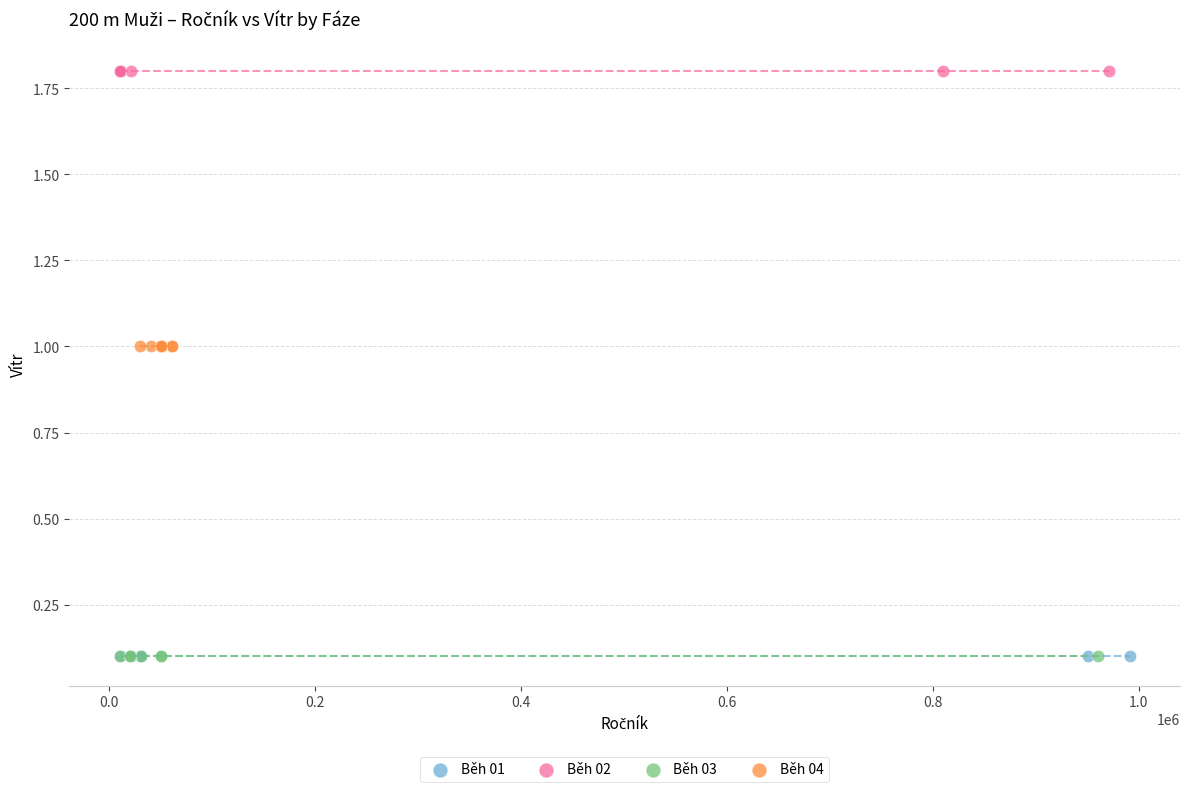

Which series reaches the maximum Y coordinate?

Běh 02